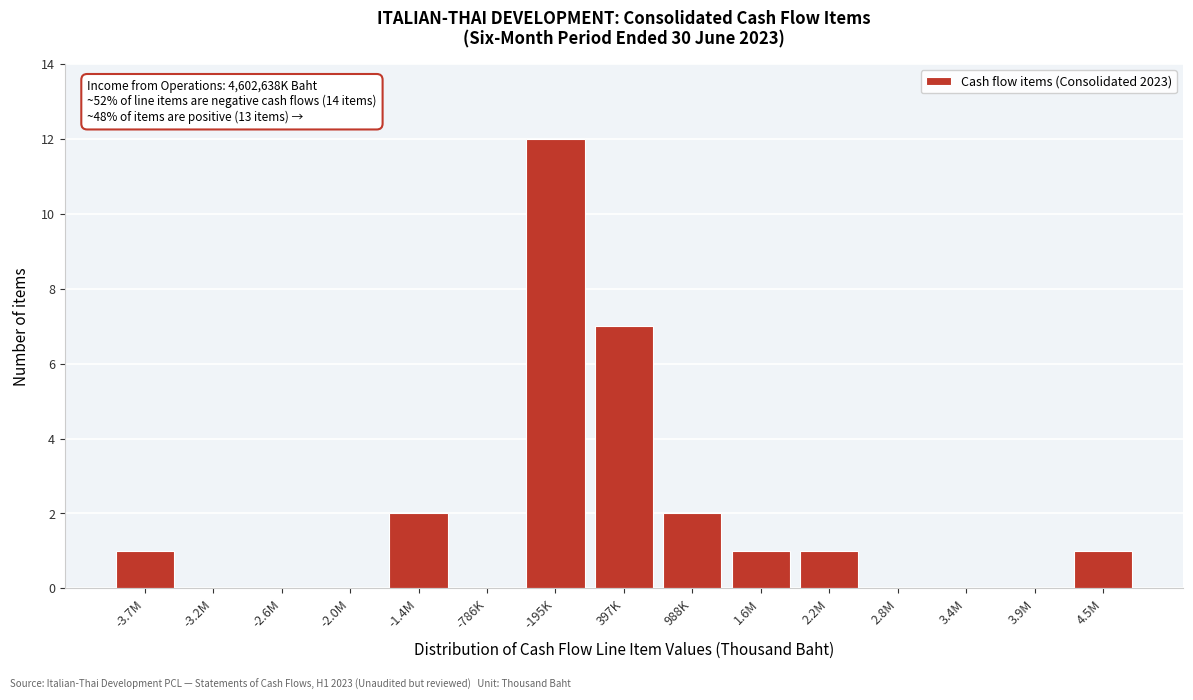

Reading left to right, transcribe all the data shown in this chart.

-3.7M=1	-3.2M=0	-2.6M=0	-2.0M=0	-1.4M=2	-786K=0	-195K=12	397K=7	988K=2	1.6M=1	2.2M=1	2.8M=0	3.4M=0	3.9M=0	4.5M=1